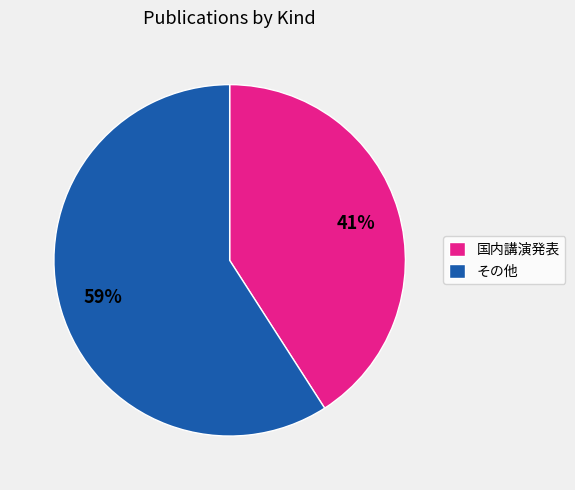

Combined, do 国内講演発表 and その他 account for over 50%?

Yes